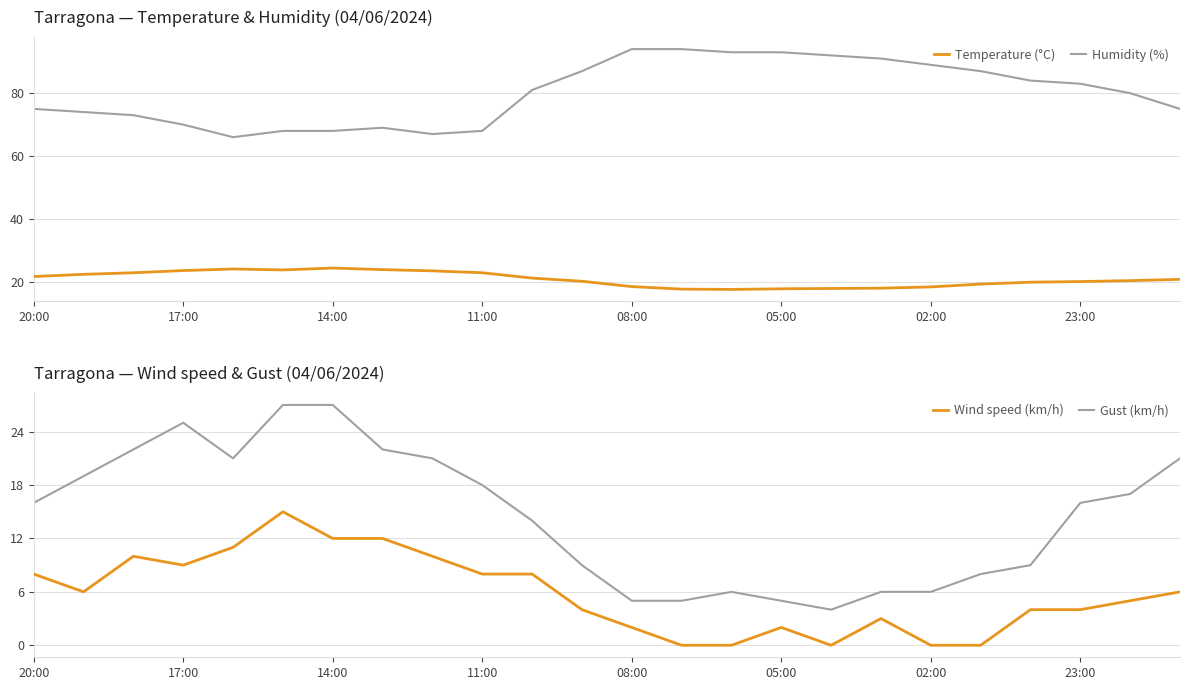

True or false: Gust (km/h) has a value of 3 at 08:00.

False